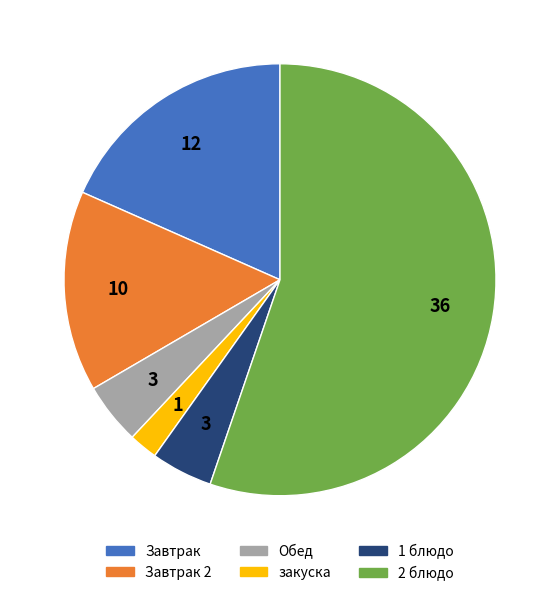

Does any single category account for the majority?

Yes